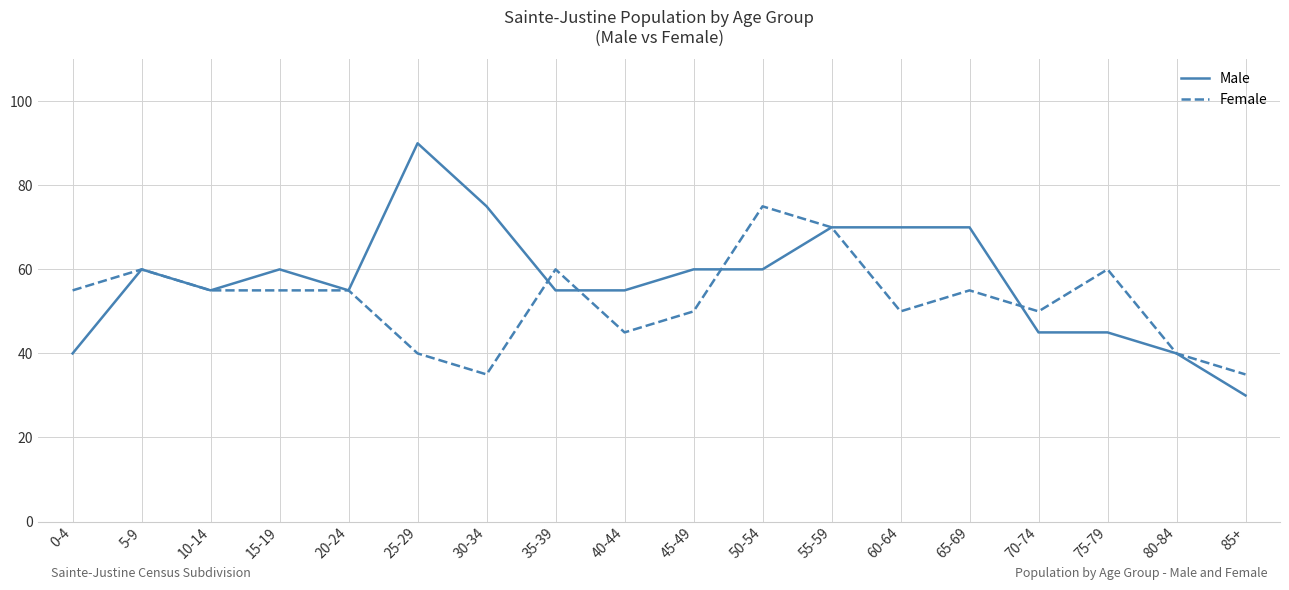

The value of Male at 60-64 is 31. True or false?

False